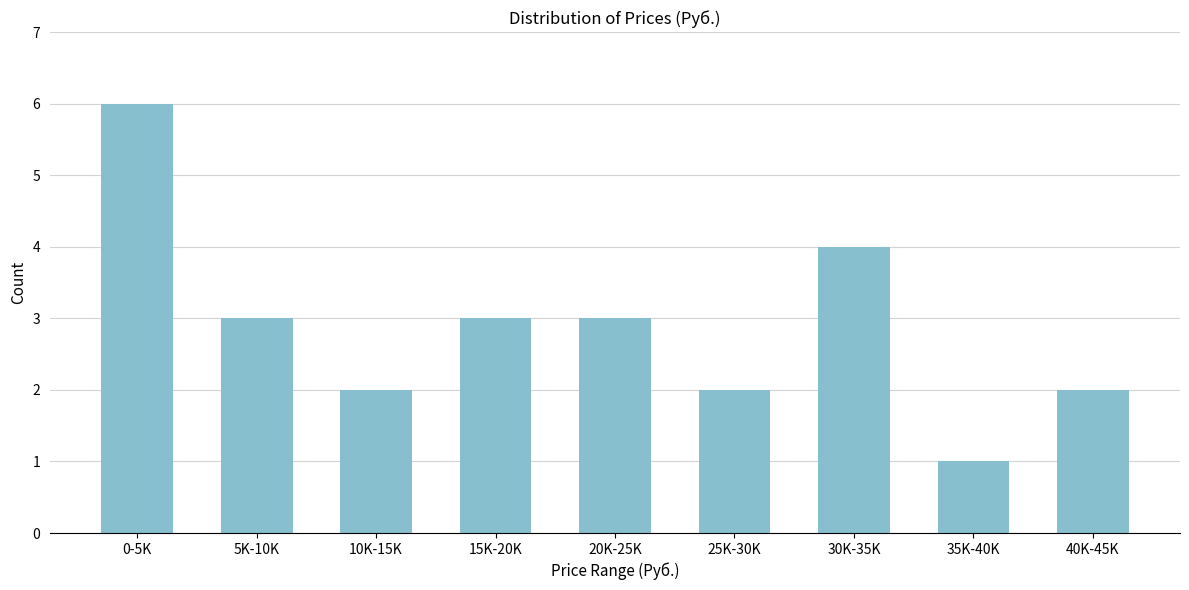

Reading left to right, transcribe all the data shown in this chart.

0-5K=6	5K-10K=3	10K-15K=2	15K-20K=3	20K-25K=3	25K-30K=2	30K-35K=4	35K-40K=1	40K-45K=2